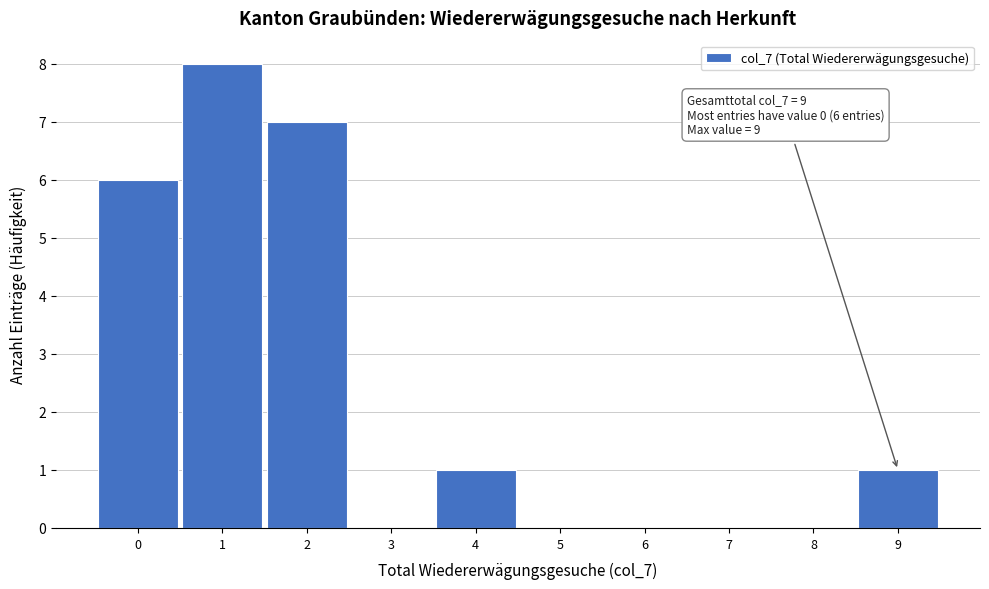

Over which range of the x-axis is the bar tallest?

0.5 to 1.5